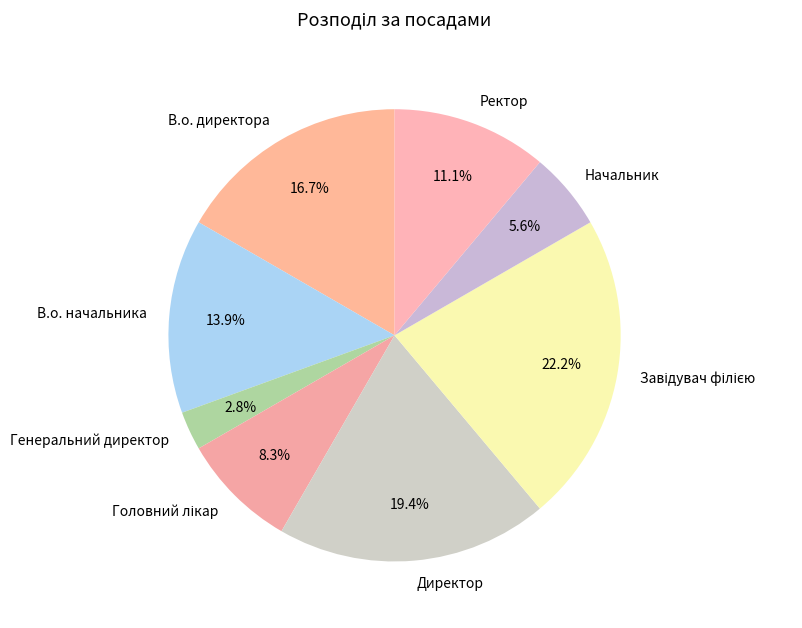

What is the total percentage of Директор and Начальник?

25.0%